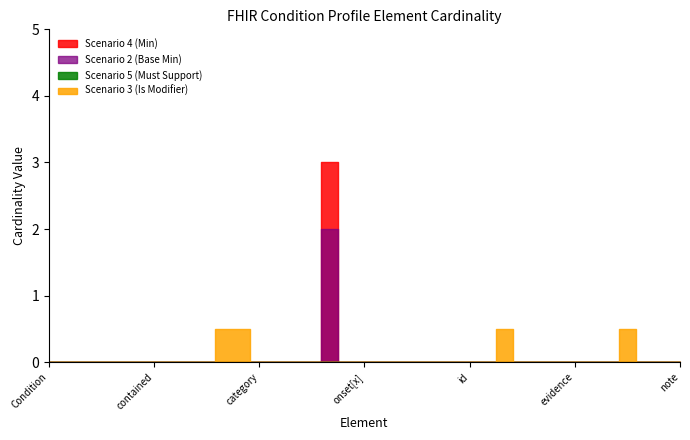

Rank the series by their maximum value, from highest to lowest.

Scenario 4 (Min), Scenario 2 (Base Min), Scenario 5 (Must Support), Scenario 3 (Is Modifier)